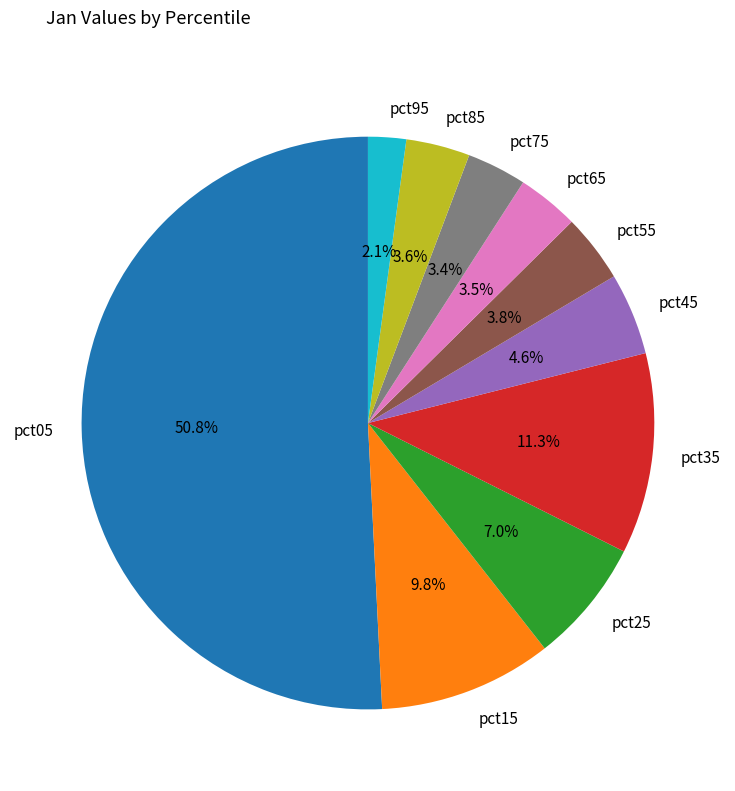

To the nearest percent, what is the difference between the largest and smallest slice percentages?

49%